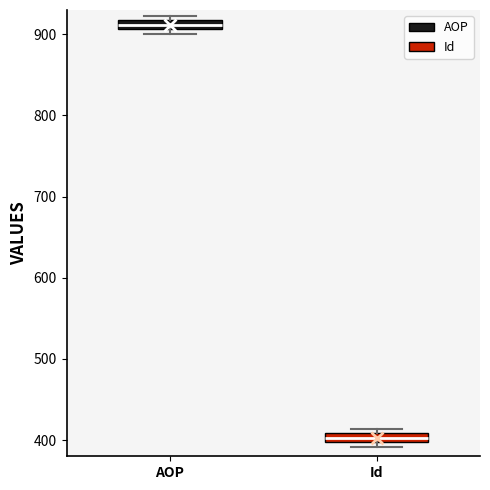

Where is the lower edge of the box for AOP on the y-axis? The values are not printed on the chart, so give them approximately, as read against the axis.

910